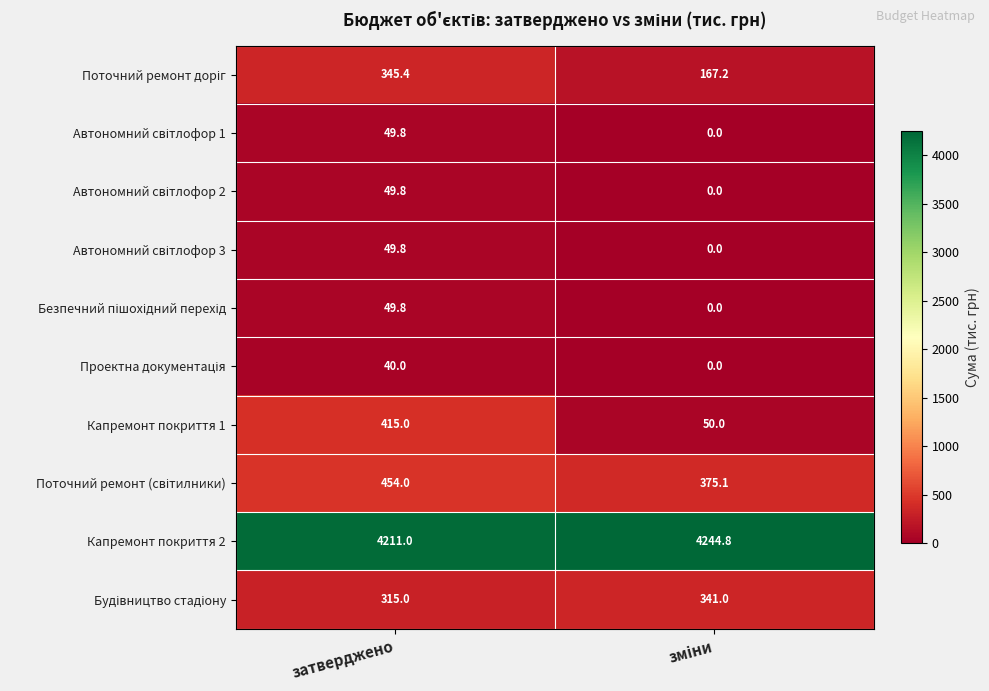

Which series has the largest total across all categories?

Капремонт покриття 2